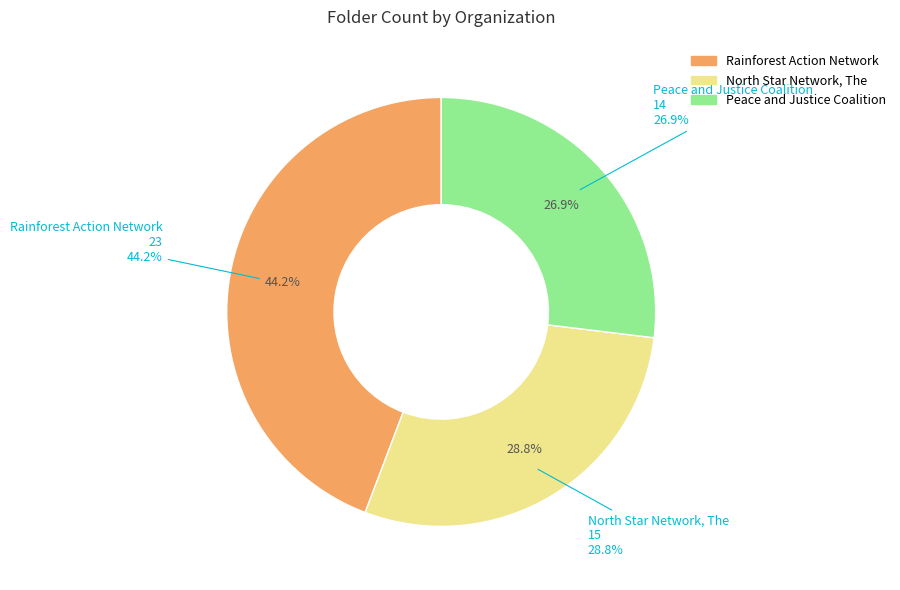

Count the number of slices in the pie.

3